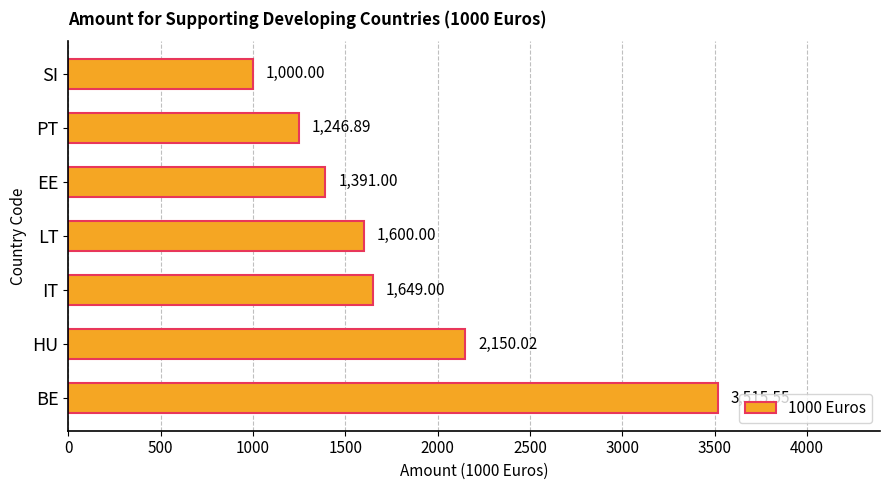

What is the difference between the maximum and minimum values?

2515.5